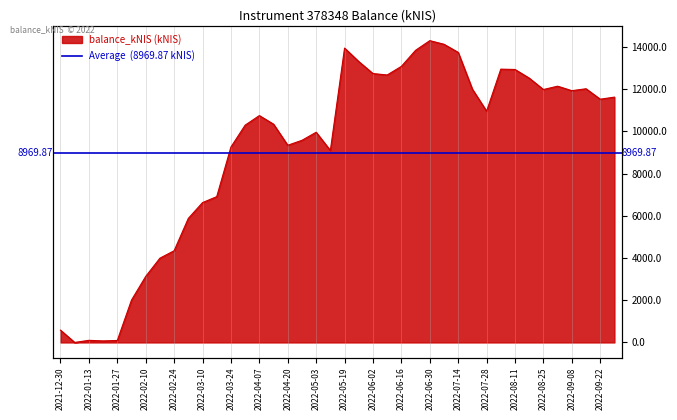

At which label does the data first exceed 10953?

2022-05-19